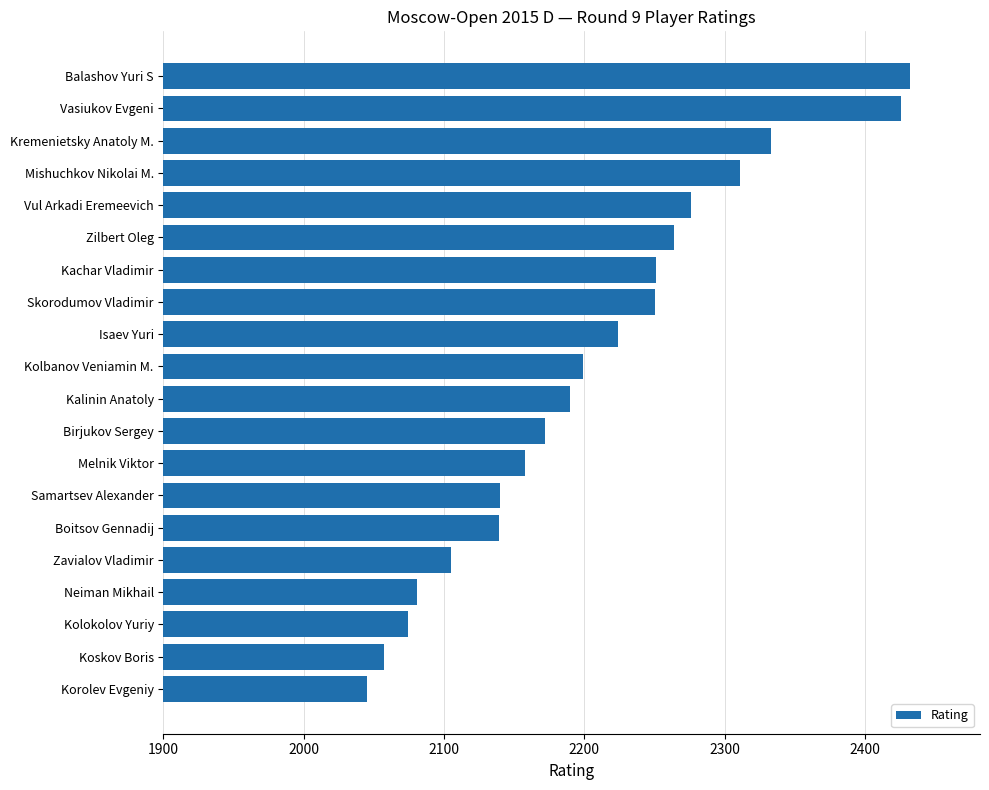

What is the difference between the maximum and minimum values?

387